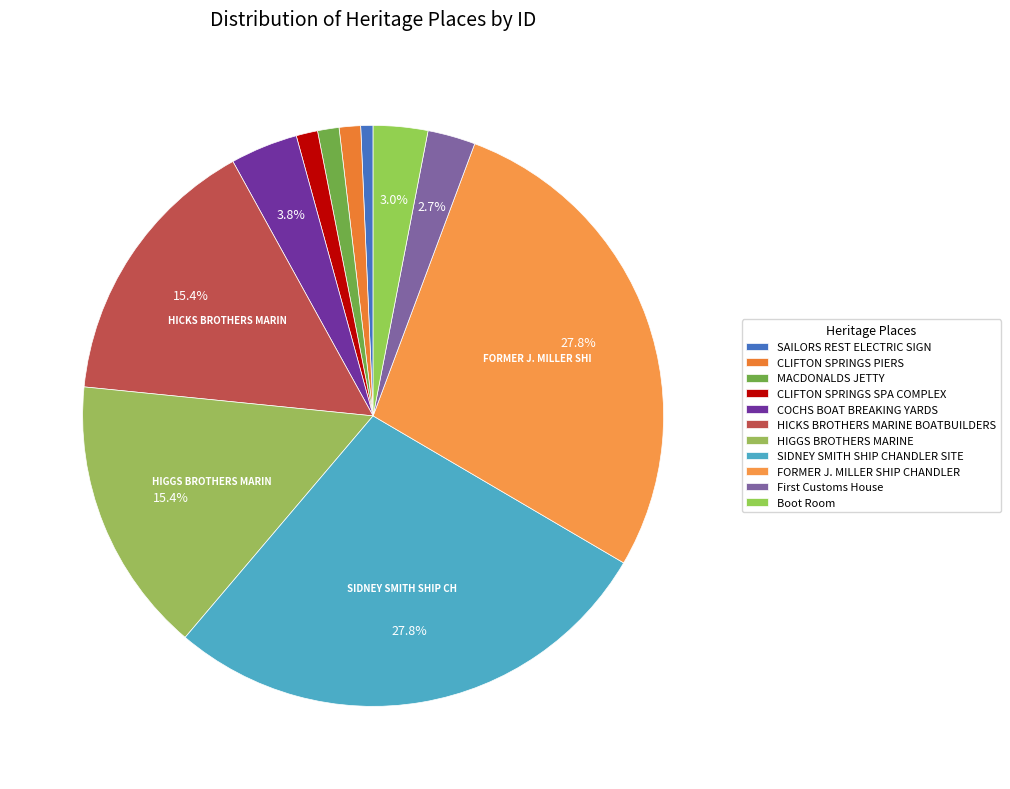

What is the change in value from SAILORS REST ELECTRIC SIGN to SIDNEY SMITH SHIP CHANDLER SITE?

+196040